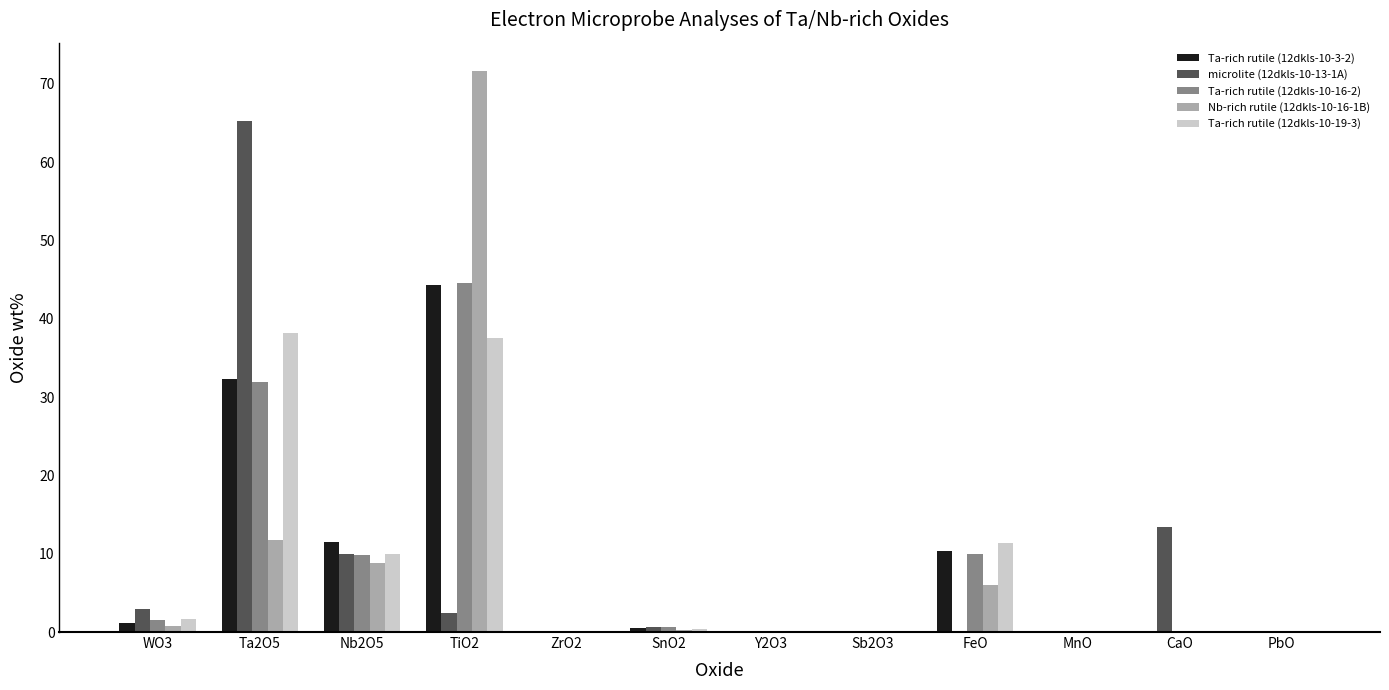

The value of Ta-rich rutile (12dkls-10-3-2) at FeO is 10.3. True or false?

True